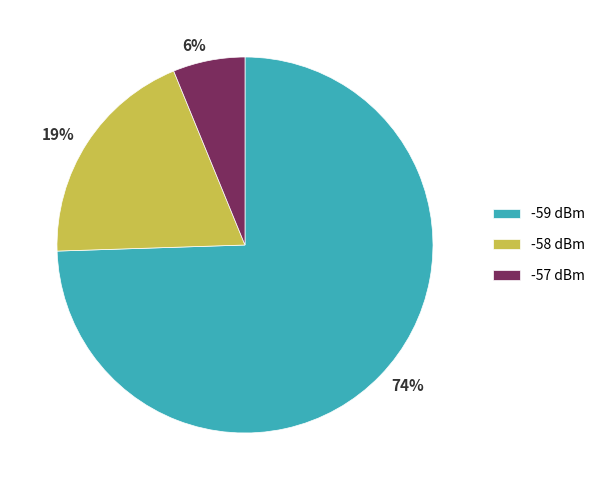

To the nearest percent, what is the difference between the -57 dBm and -58 dBm slice percentages?

13%